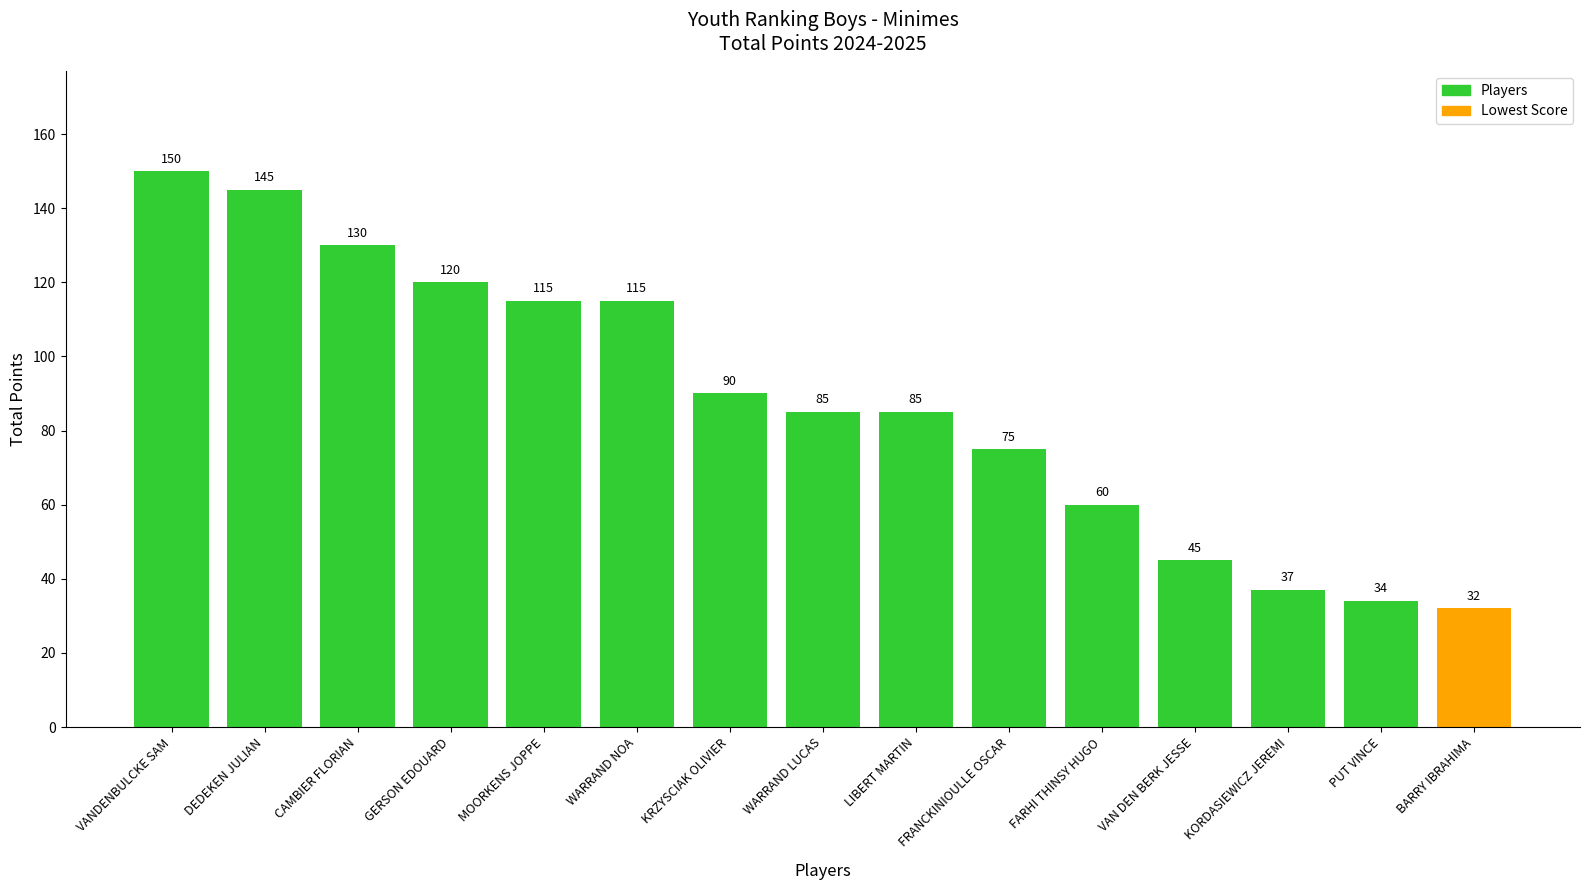

What is the sum of the values at KORDASIEWICZ JEREMI and FARHI THINSY HUGO?

97